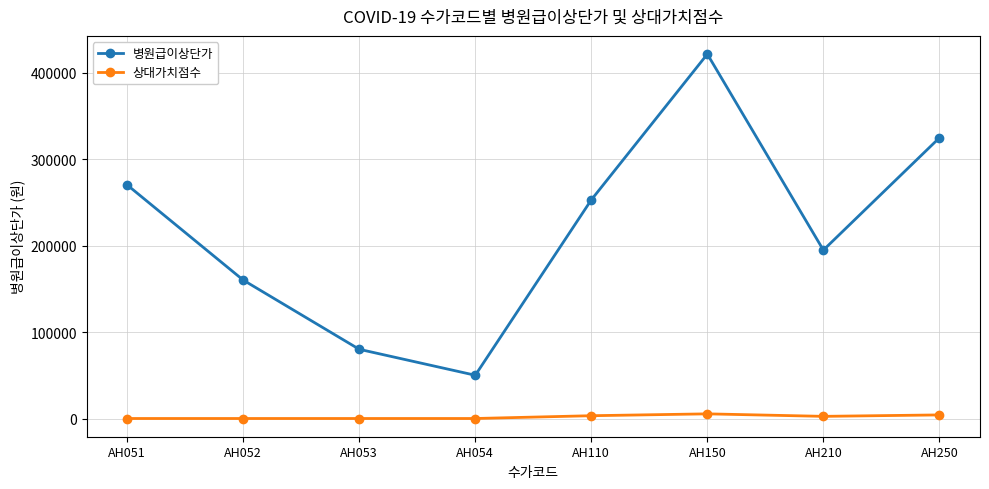

How many interior local valleys does the 병원급이상단가 series have?

2